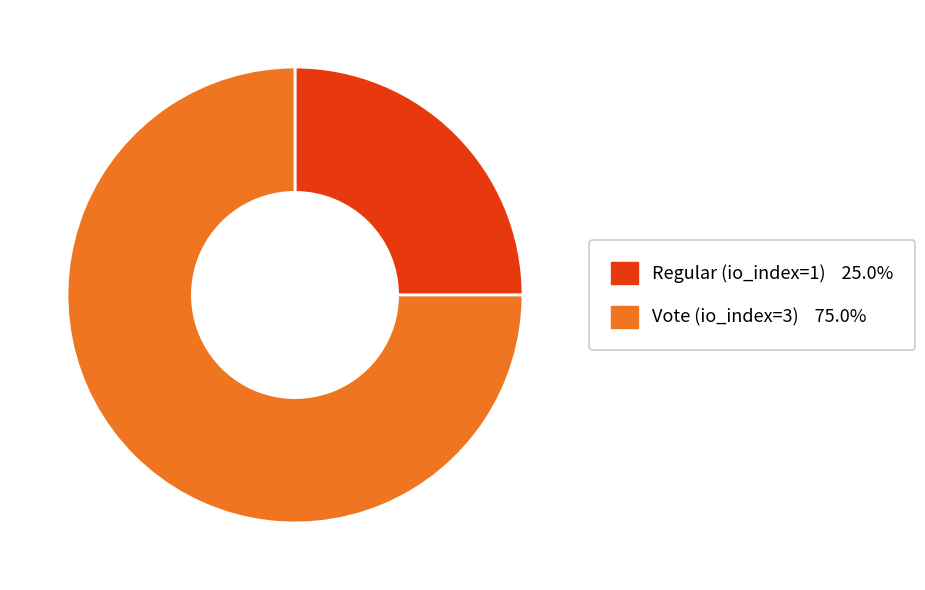

Is the sum of Regular (io_index=1) and Vote (io_index=3) greater than half?

Yes